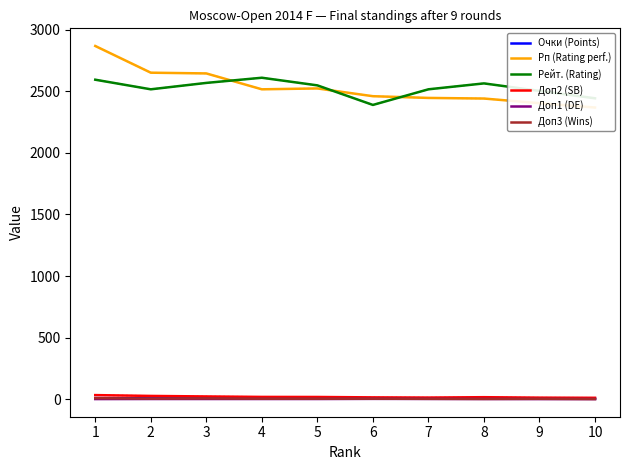

Reading right to left, transcribe all the data shown in this chart.

Очки (Points): 2.5	3.0	3.5	3.5	3.5	4.5	4.5	6.0	6.0	8.0
Рп (Rating perf.): 2369.0	2404.0	2442.0	2447.0	2461.0	2524.0	2517.0	2646.0	2652.0	2869.0
Рейт. (Rating): 2444.0	2504.0	2565.0	2517.0	2390.0	2549.0	2611.0	2569.0	2517.0	2595.0
Доп2 (SB): 10.2	11.5	15.2	12.2	13.8	17.0	17.5	21.2	25.5	32.2
Доп1 (DE): 0.0	0.0	0.5	1.0	1.5	0.5	0.5	0.5	0.5	0.0
Доп3 (Wins): 0.0	2.0	1.0	2.0	3.0	3.0	3.0	5.0	4.0	7.0